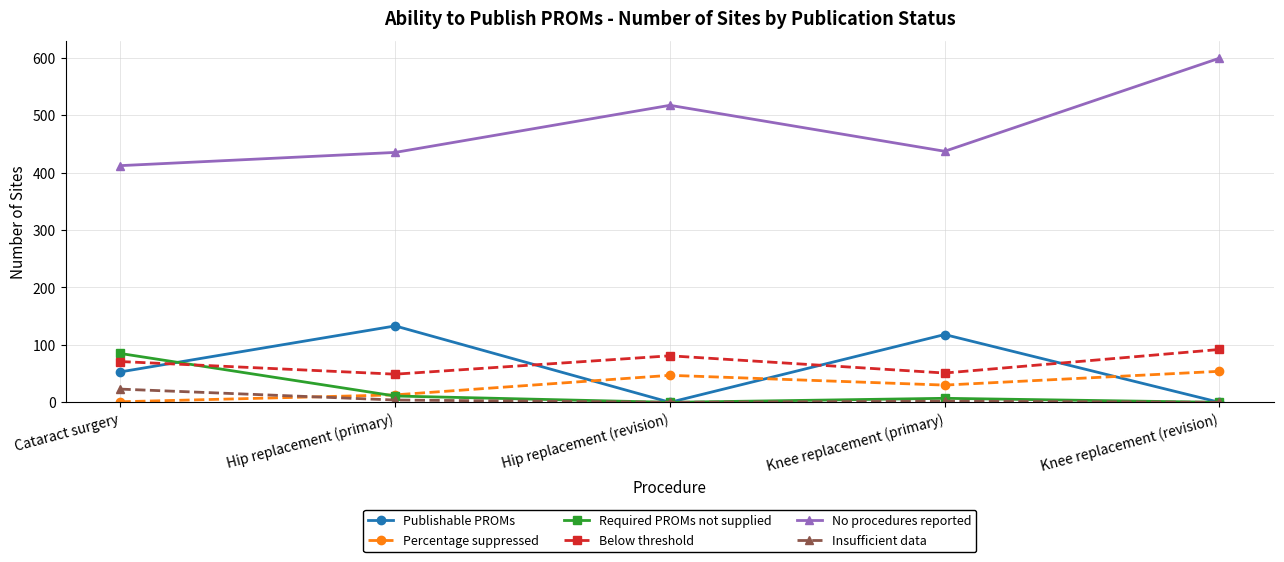

What is the greatest value displayed?

599